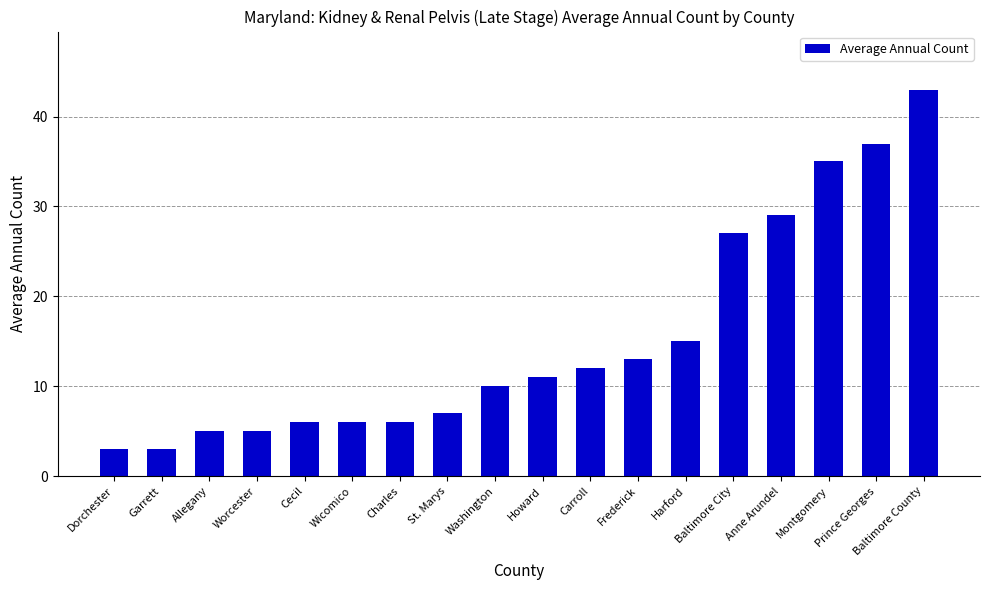

What is the label of the 3rd bar from the left?

Allegany